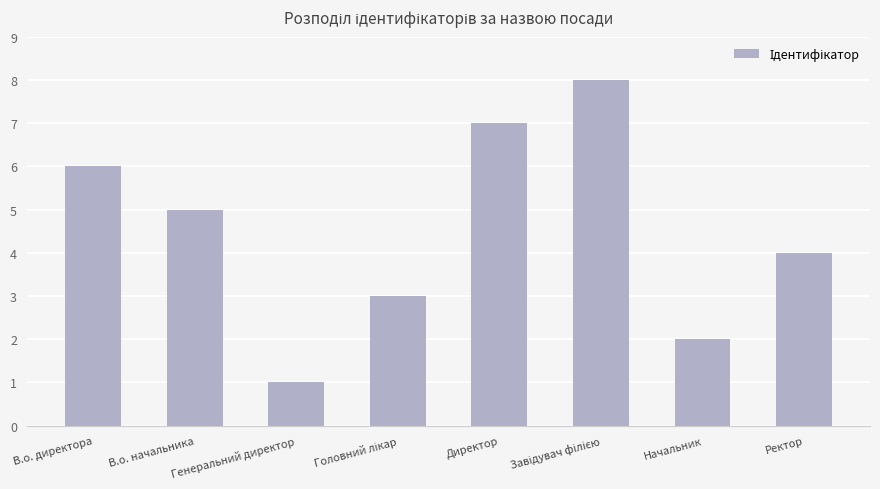

What is the sum of all values?

36